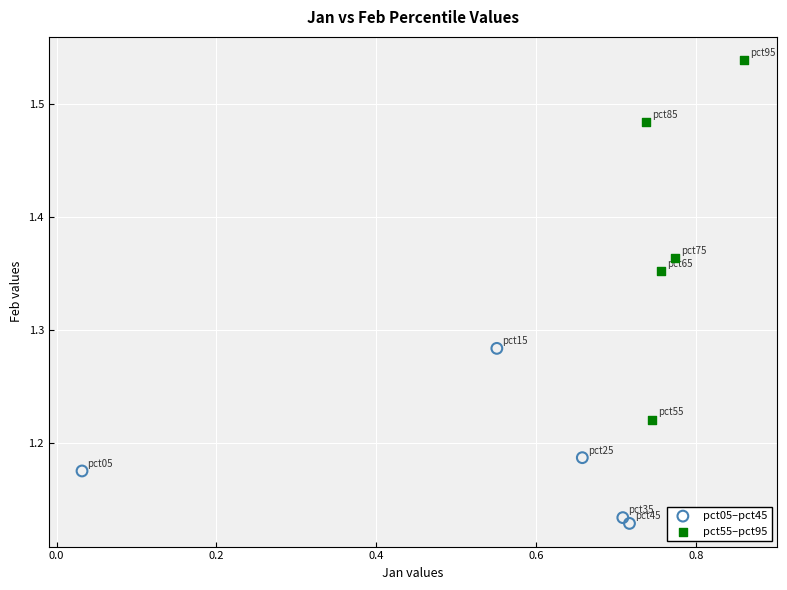

Which series has the largest Y range (max minus min)?

pct55–pct95